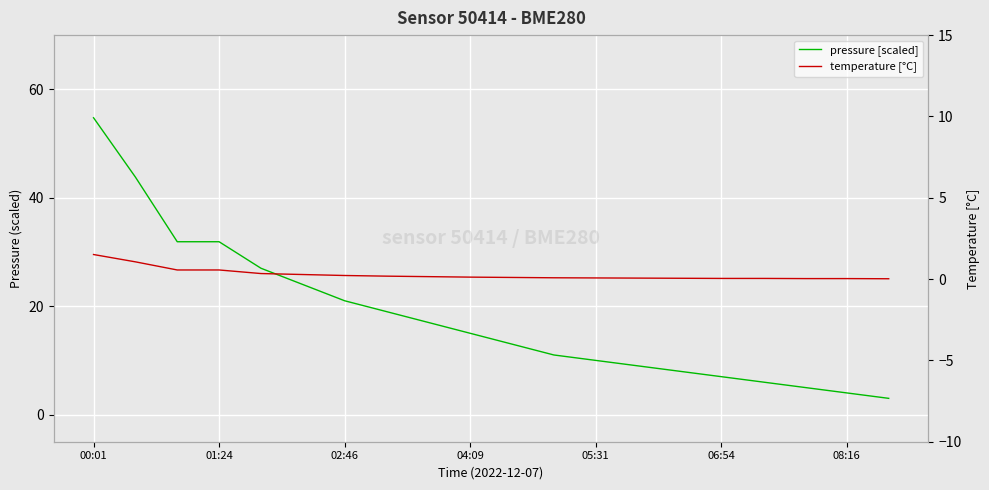

True or false: pressure [scaled] and temperature [°C] intersect in this chart.

False